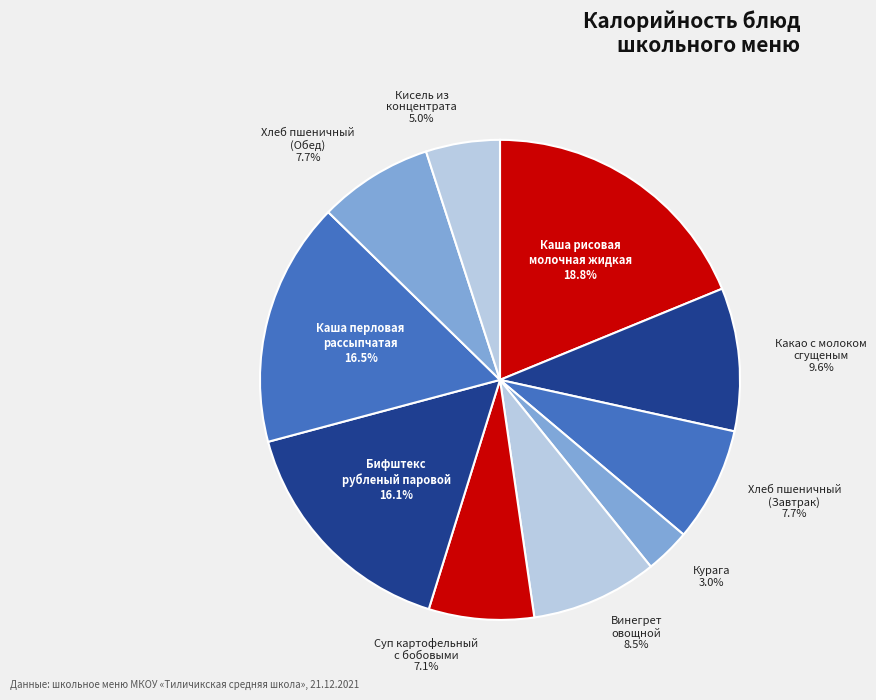

What is the ratio of the value at Винегрет овощной to the value at Курага?

2.8